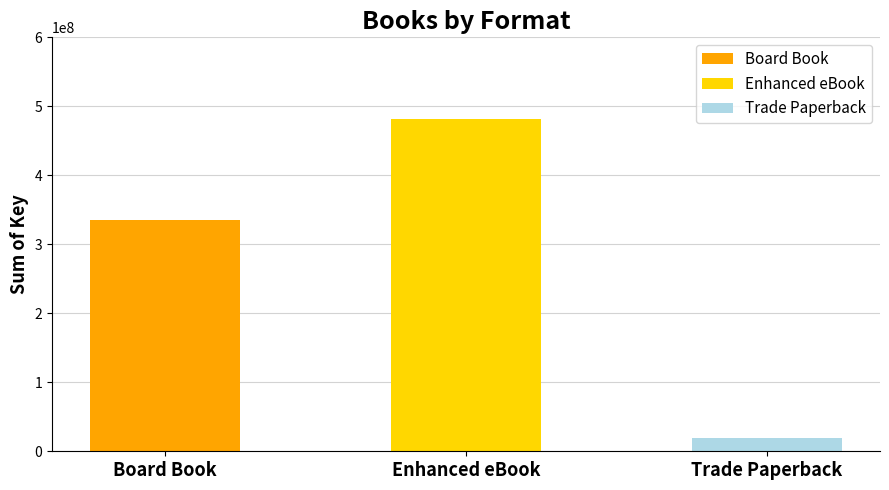

Is it true that the value at Board Book is 122270640?

False